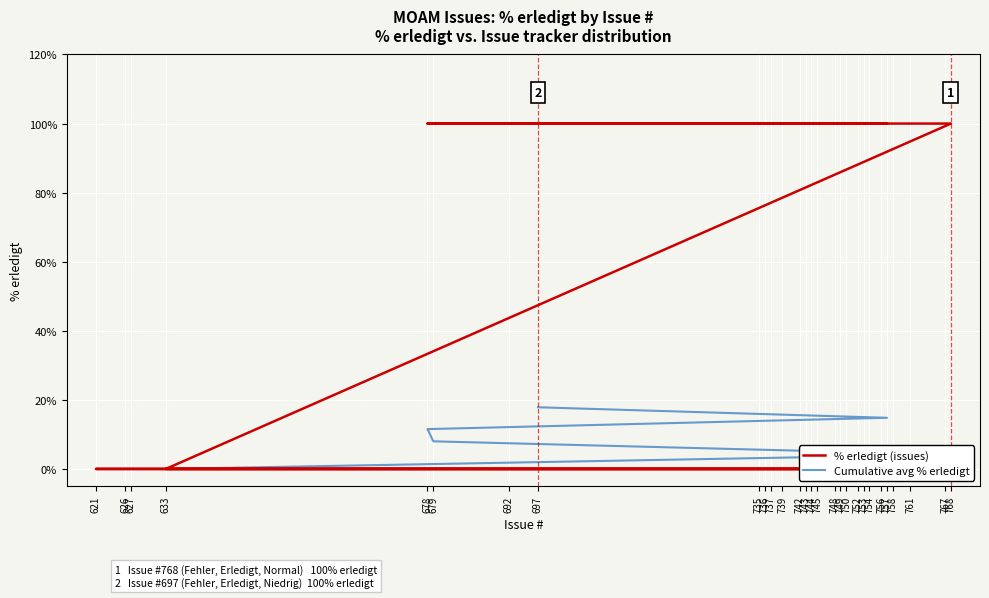

The Cumulative avg % erledigt series shows 8.0 at 679. True or false?

True